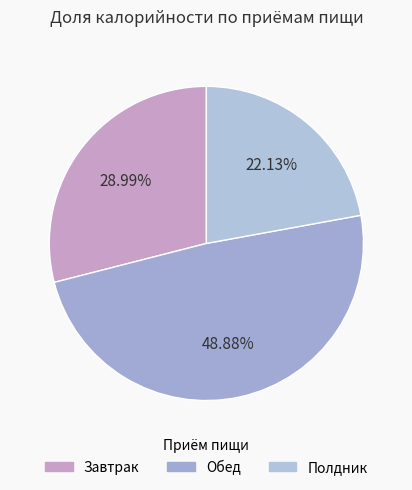

What is the ratio of the value at Завтрак to the value at Полдник?

1.3